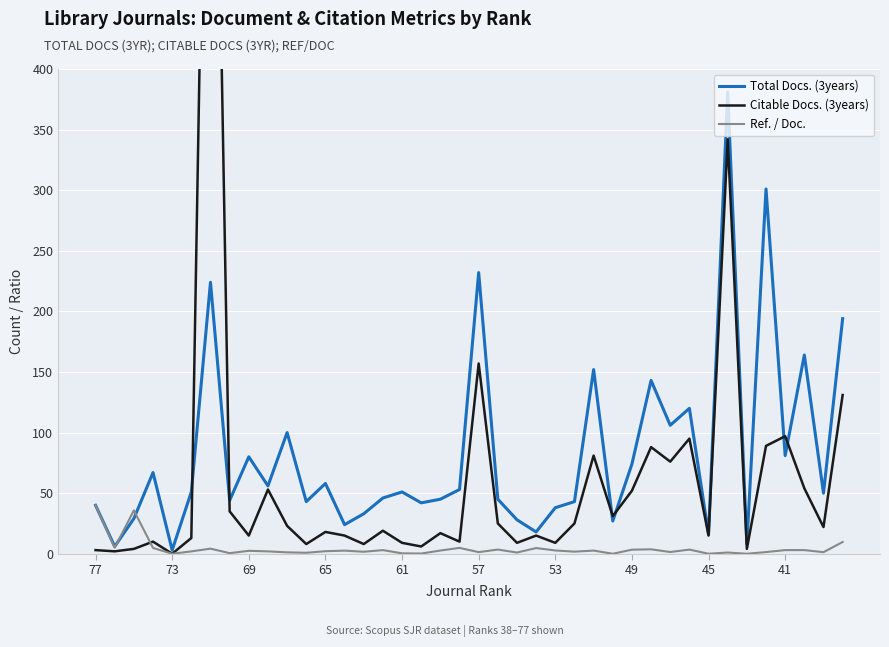

What is the minimum value for Total Docs. (3years)?

3.0